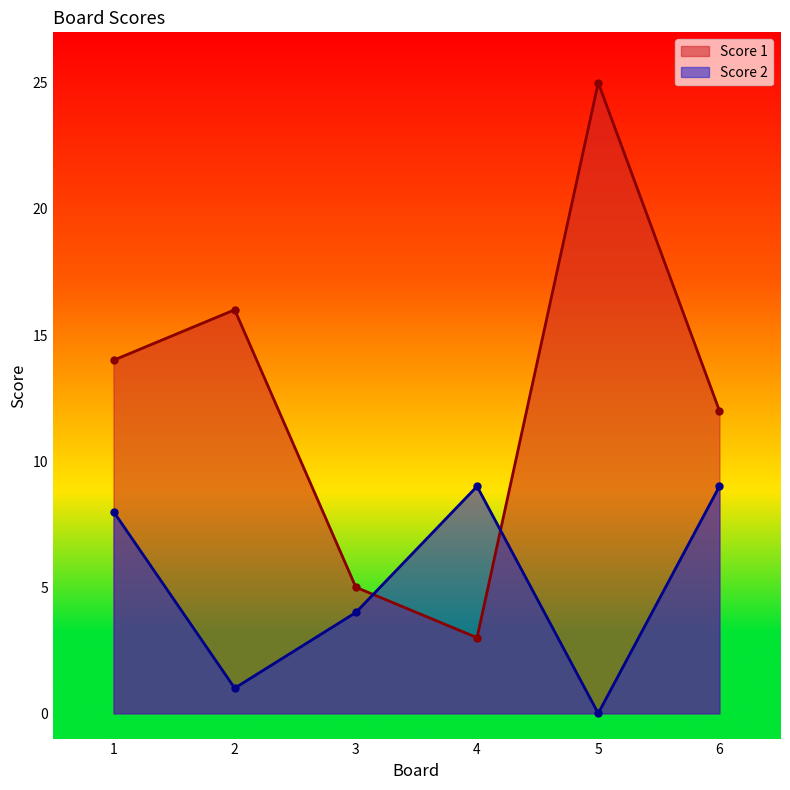

Reading left to right, list all the values displayed in this chart.

Score 1: 1=14	2=16	3=5	4=3	5=25	6=12
Score 2: 1=8	2=1	3=4	4=9	5=0	6=9